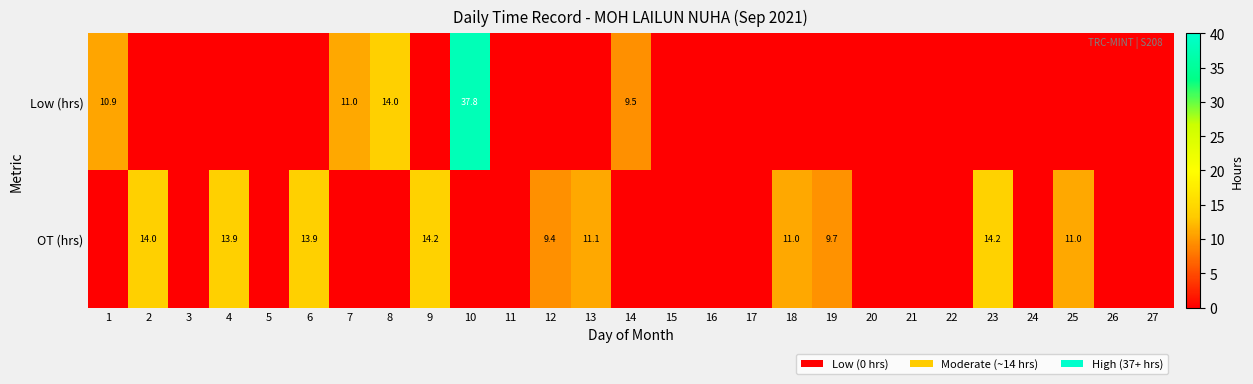

True or false: Low (hrs) has a value of 9.5 at 14.

True